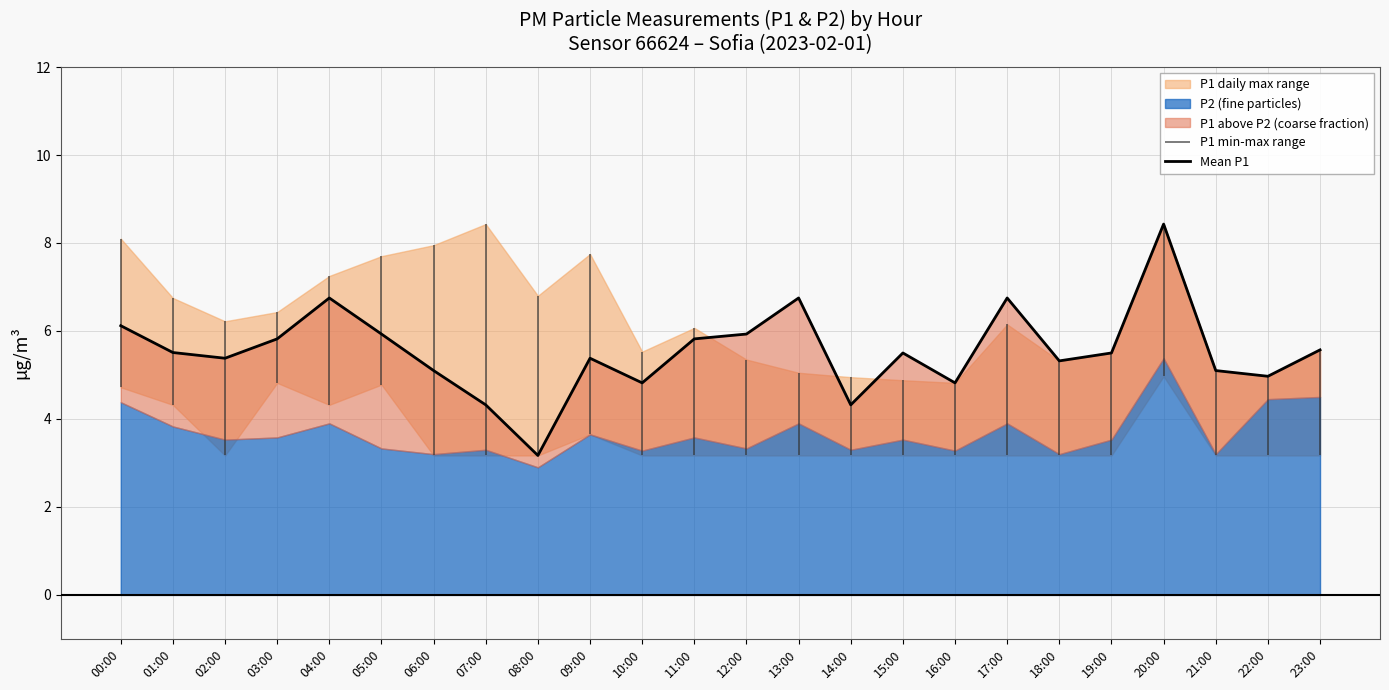

What is the smallest value displayed?

3.2